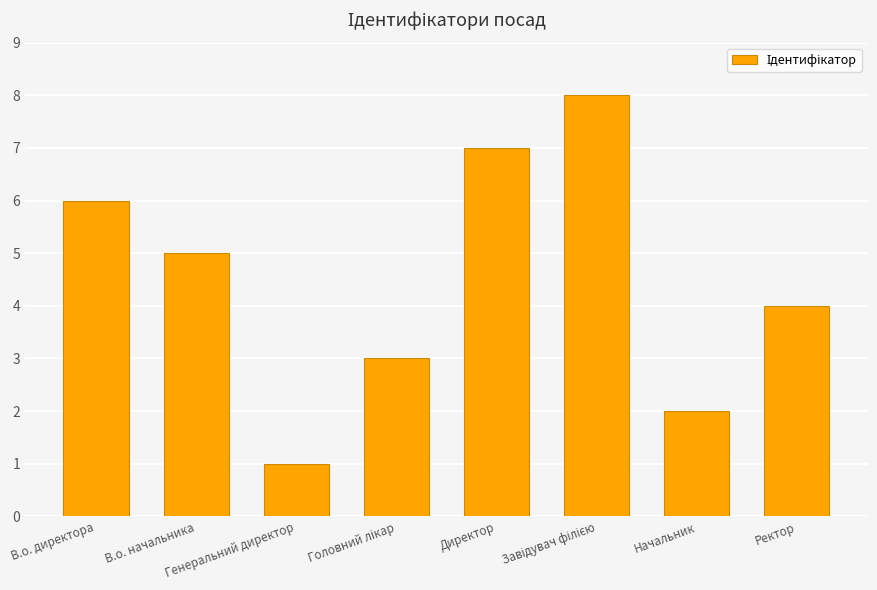

What is the greatest value displayed?

8